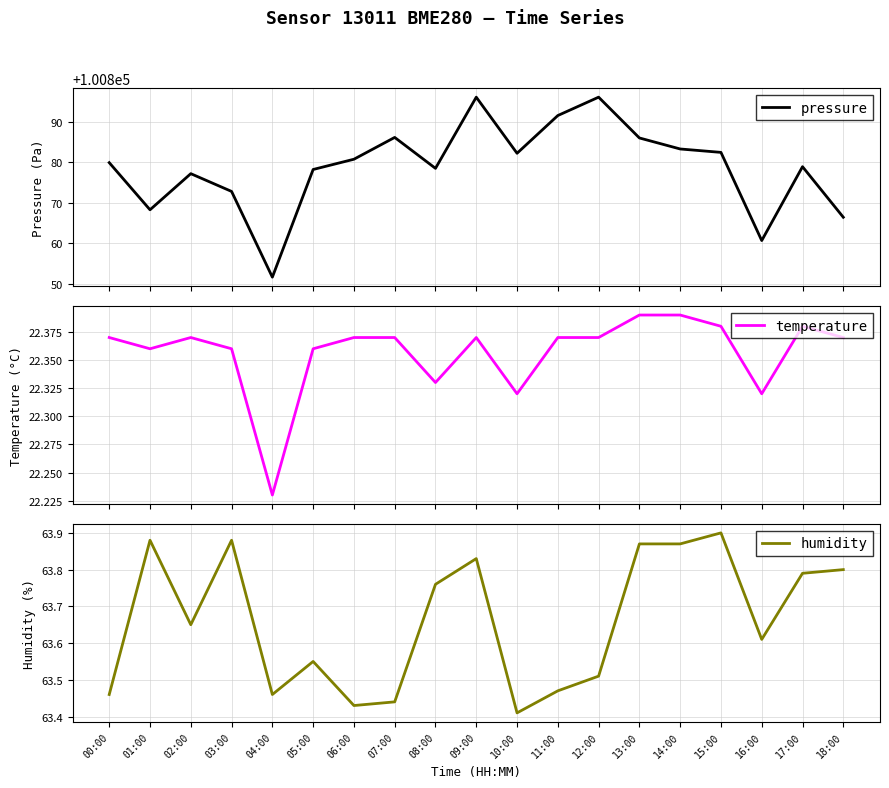

True or false: pressure and humidity cross at least once.

False